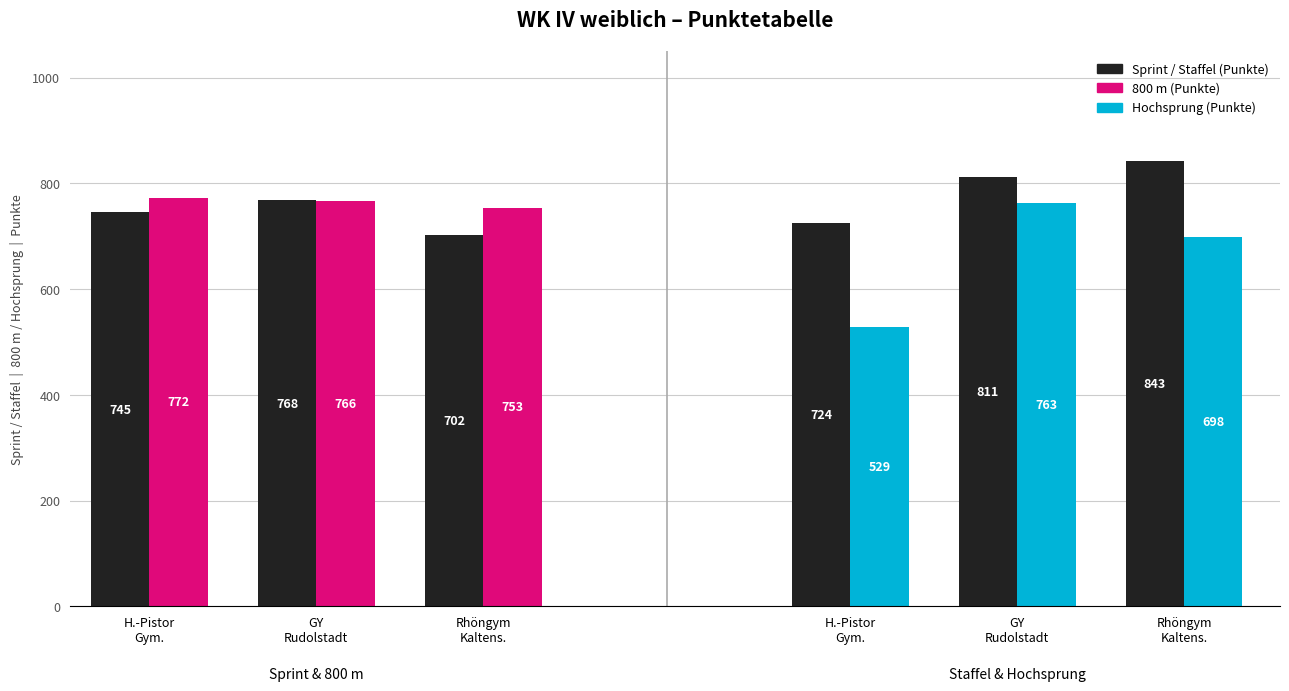

At which label is 800 m closest to 762?

GY
Rudolstadt